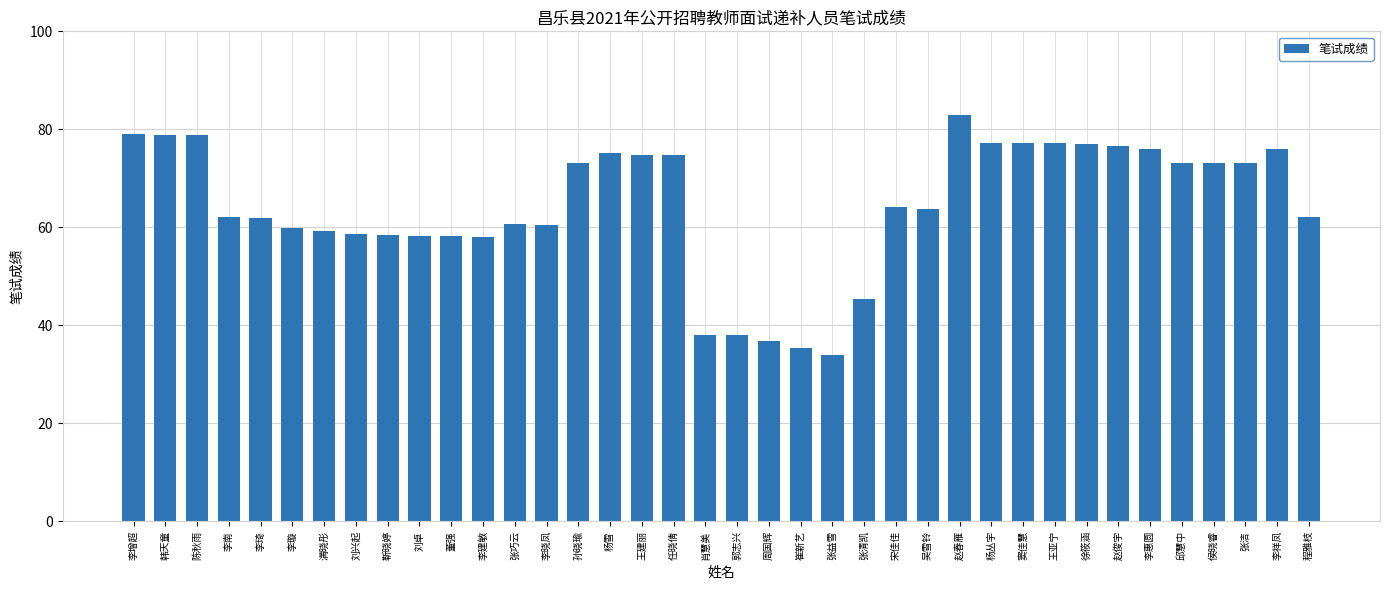

Read the value at 周国辉.

36.8